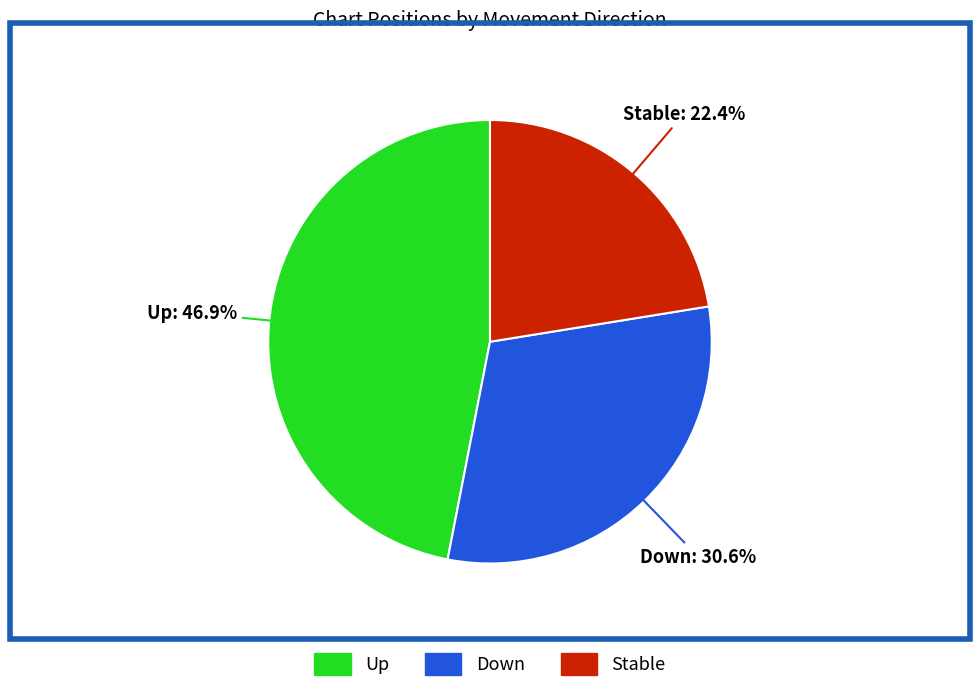

Is there any slice that represents more than half of the pie?

No